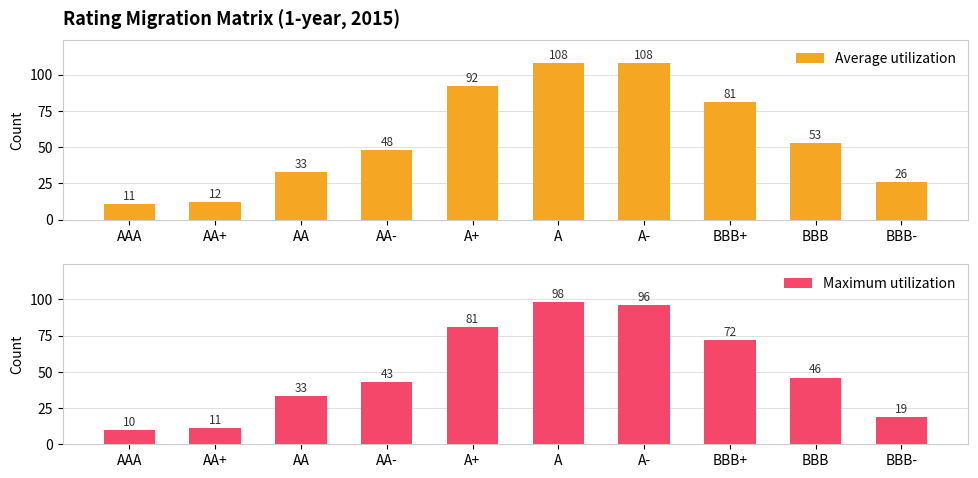

What is the sum of the Maximum utilization values at AA and A+?

114